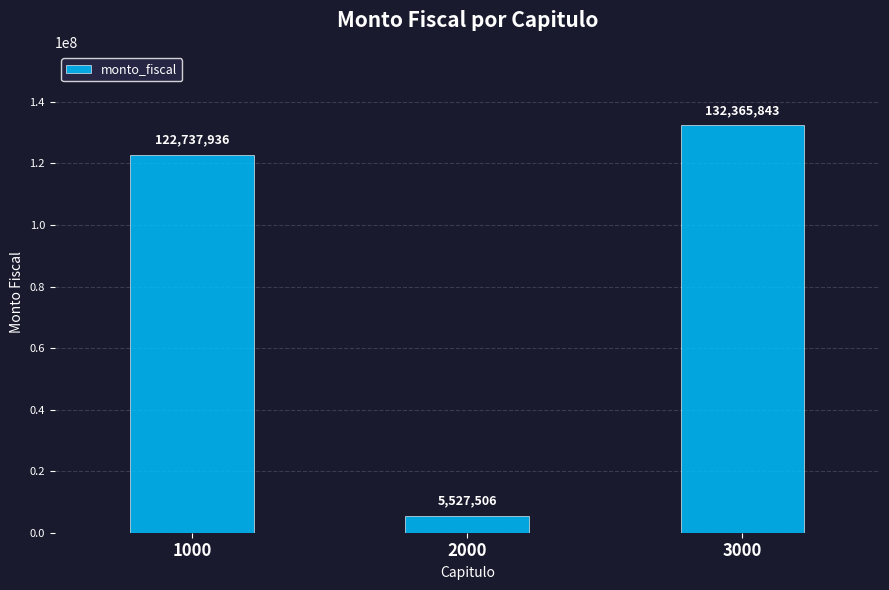

What is the sum of the values at 3000 and 1000?

255103779.4